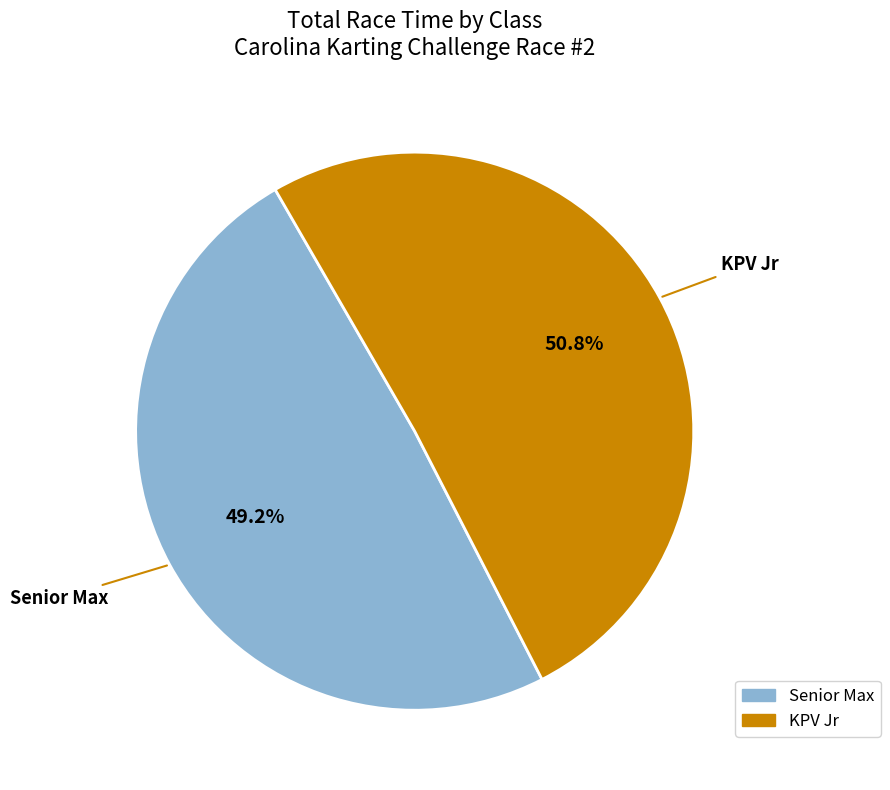

Is there any slice that represents more than half of the pie?

Yes